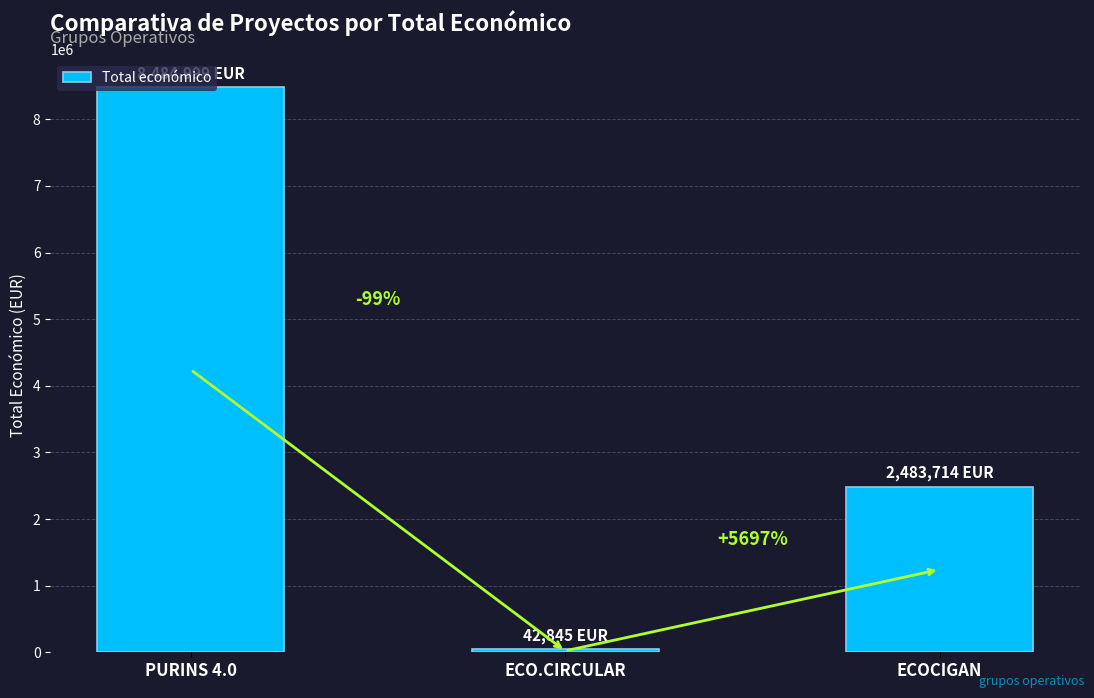

Rank the categories by value from lowest to highest.

ECO.CIRCULAR, ECOCIGAN, PURINS 4.0